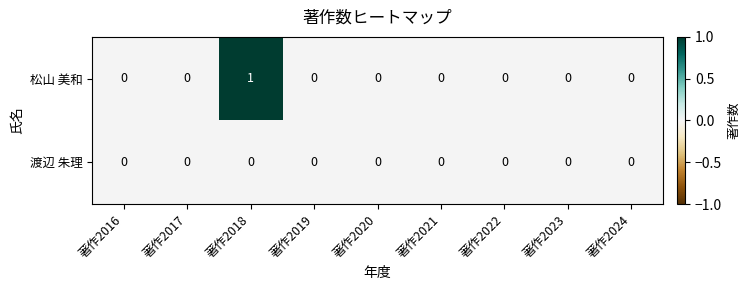

List the series in order of their peak value, lowest first.

渡辺 朱理, 松山 美和